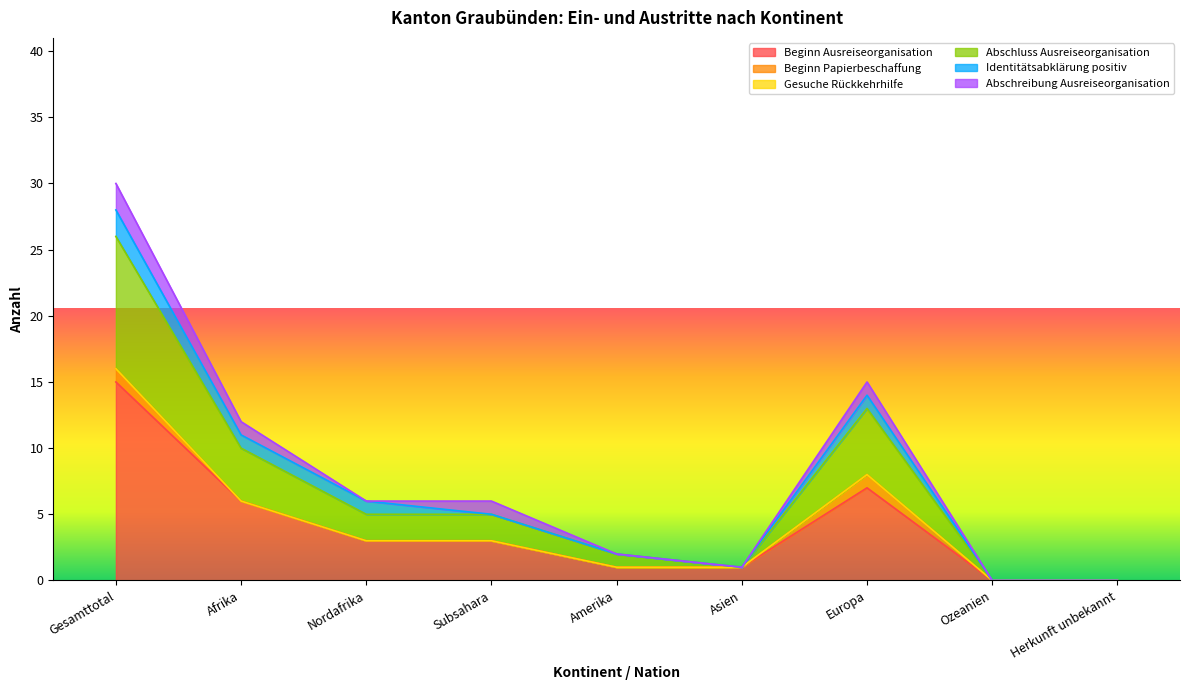

Which category has the lowest value across all series?

Ozeanien